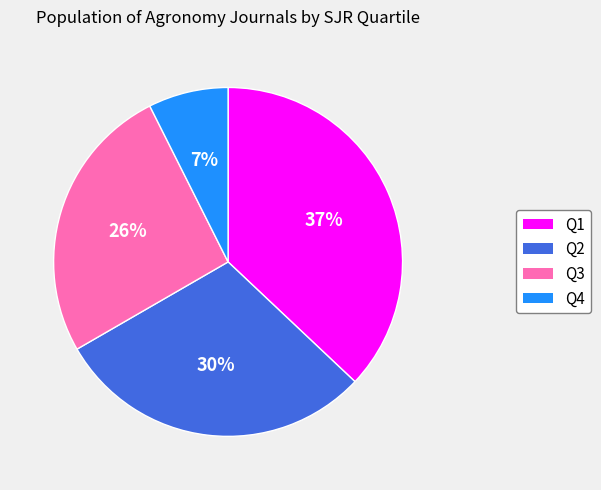

Count the number of slices in the pie.

4